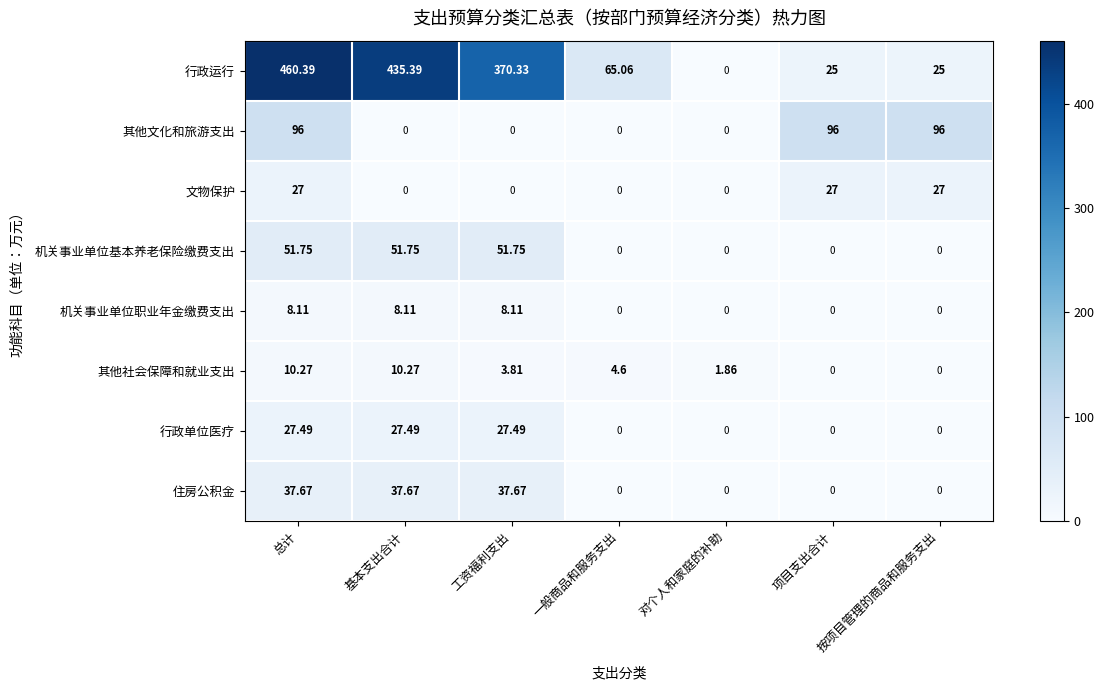

Which series has the largest range (max minus min)?

行政运行